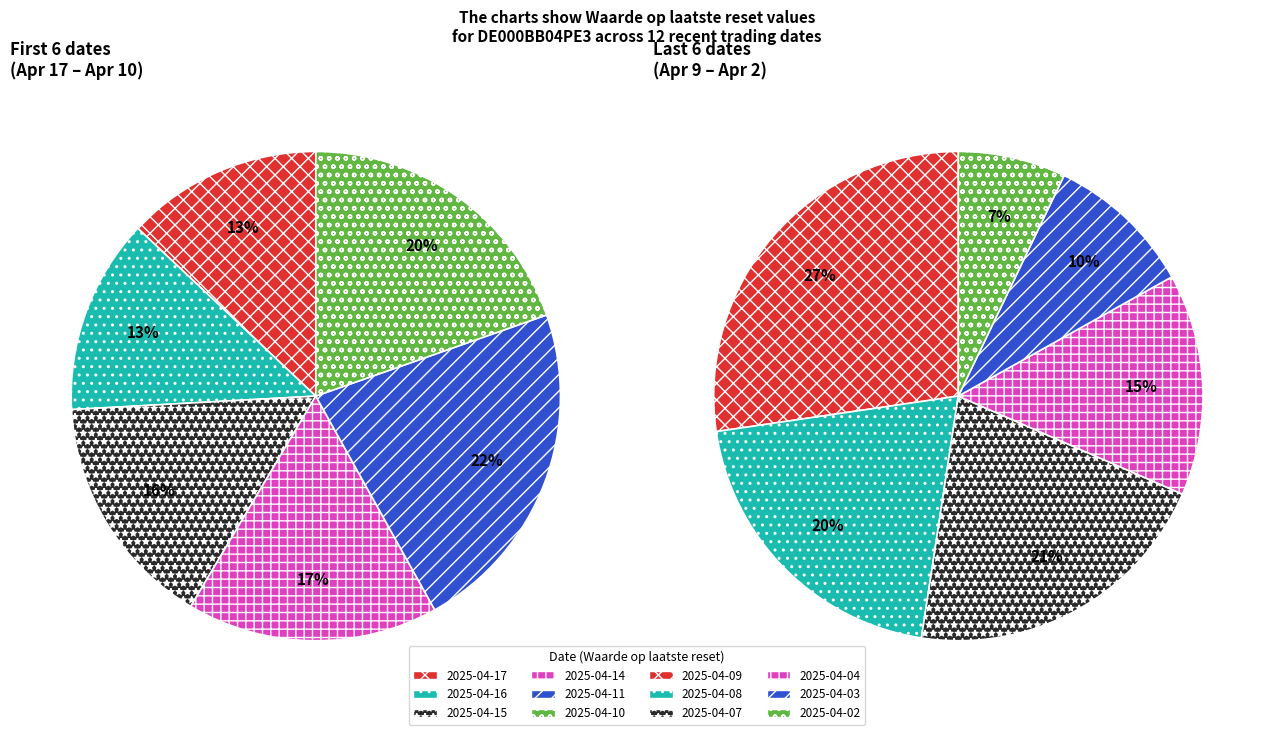

How much of the chart is everything except 2025-04-16?

93.2%